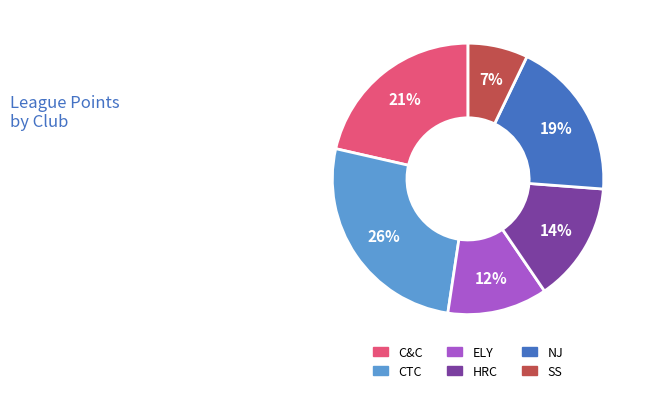

To the nearest percent, what is the average slice percentage?

17%